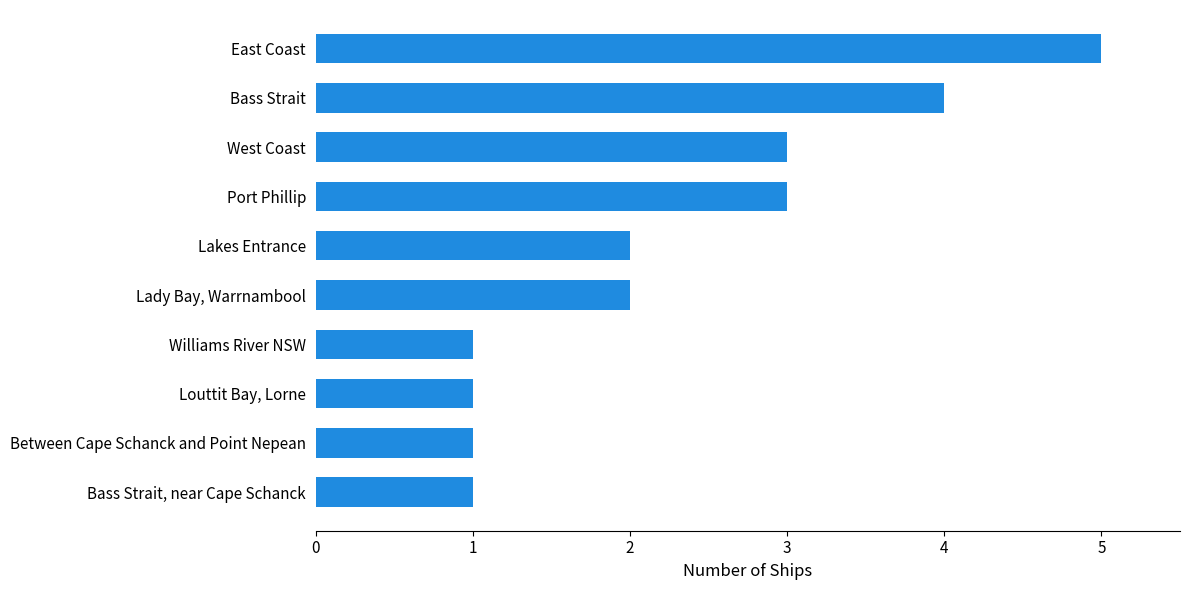

True or false: the data shows 5 at East Coast.

True